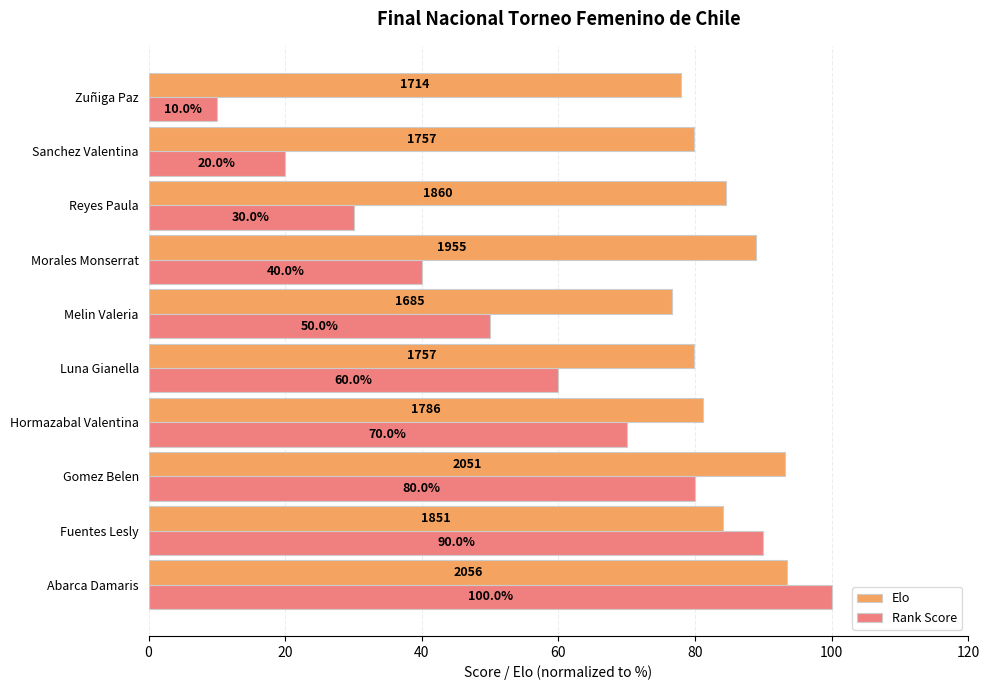

How many data points does each series have?

10